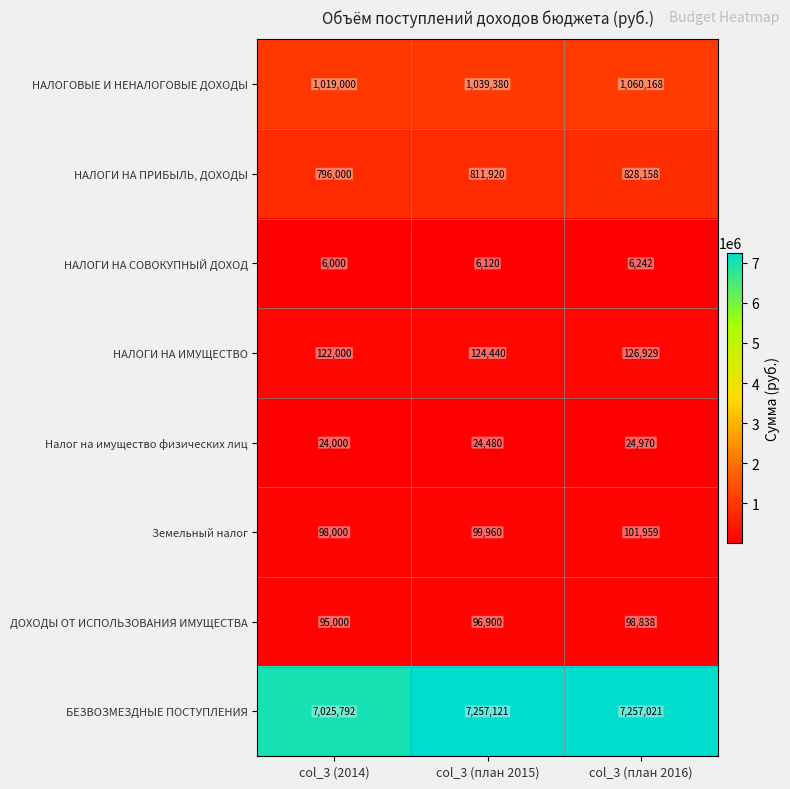

How many categories are shown in the chart?

3